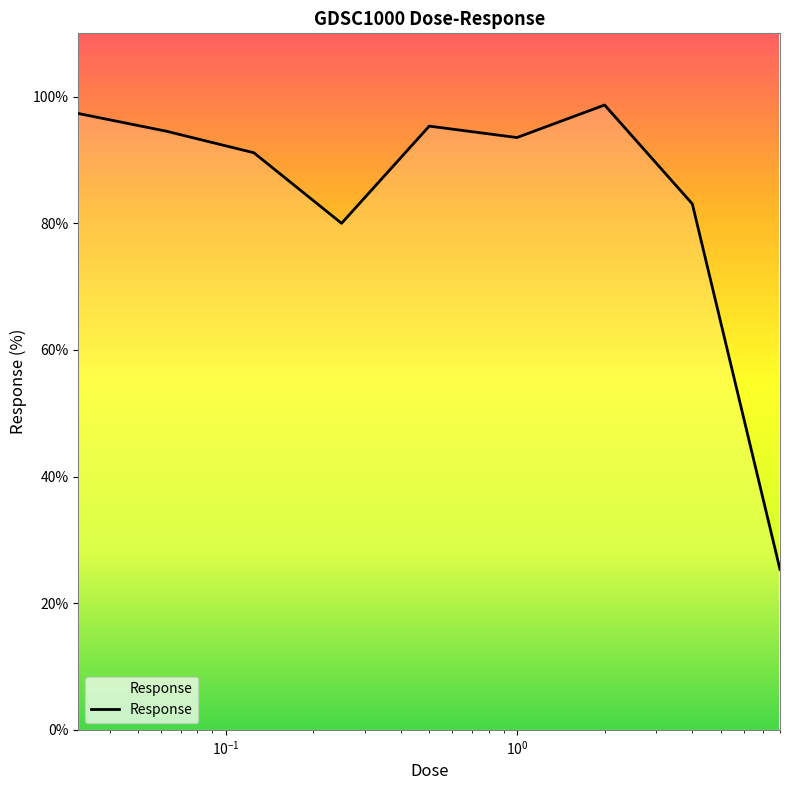

What is the smallest value displayed?

25.3